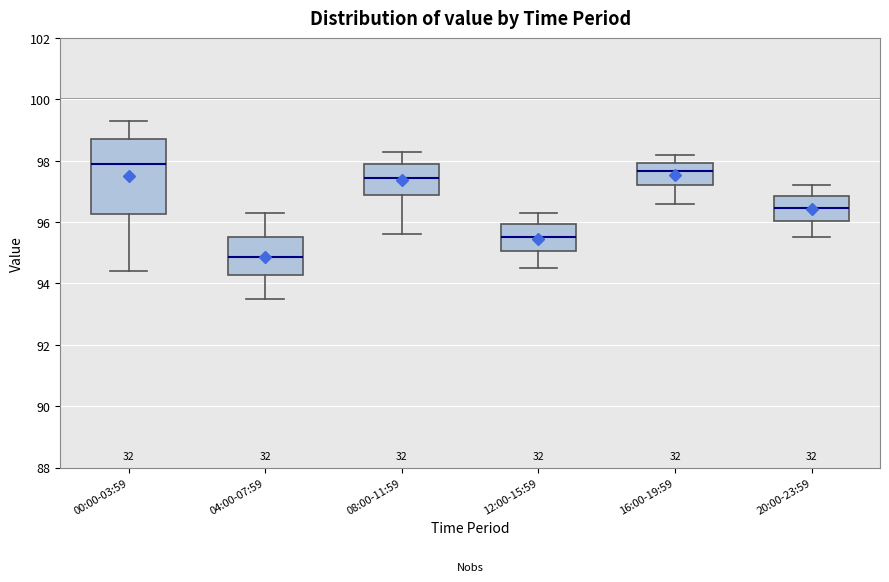

Which box's median line is the highest?

00:00-03:59